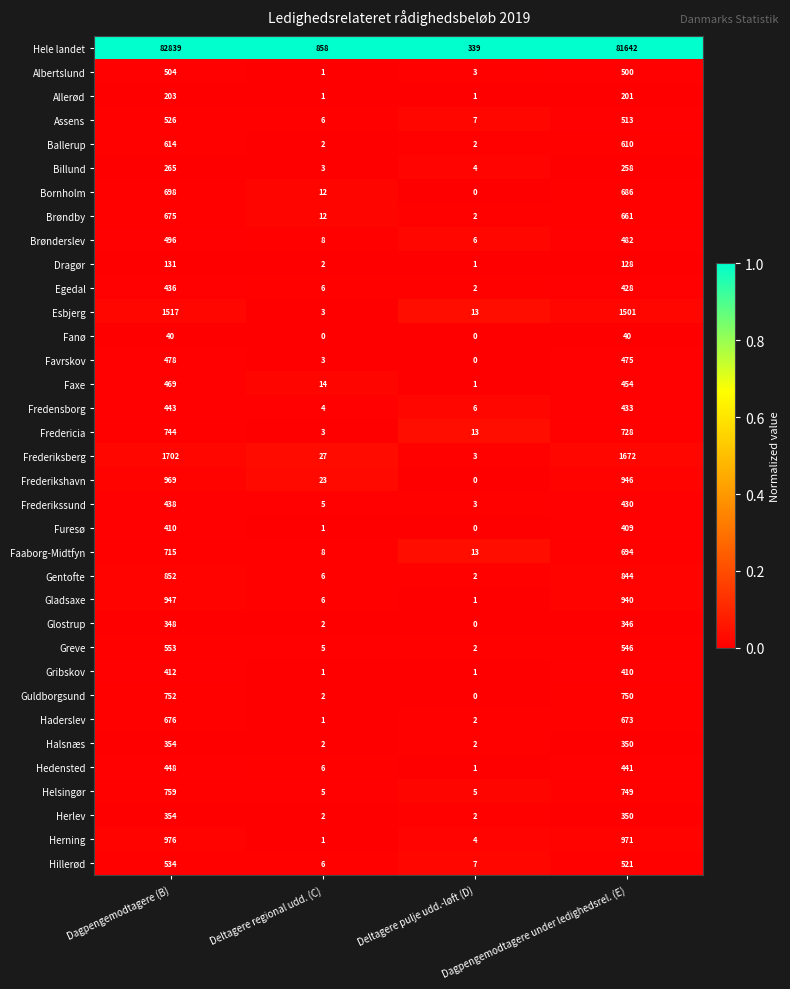

Rank the categories by Frederikshavn value from lowest to highest.

Deltagere pulje udd.-løft (D), Deltagere regional udd. (C), Dagpengemodtagere under ledighedsrel. (E), Dagpengemodtagere (B)